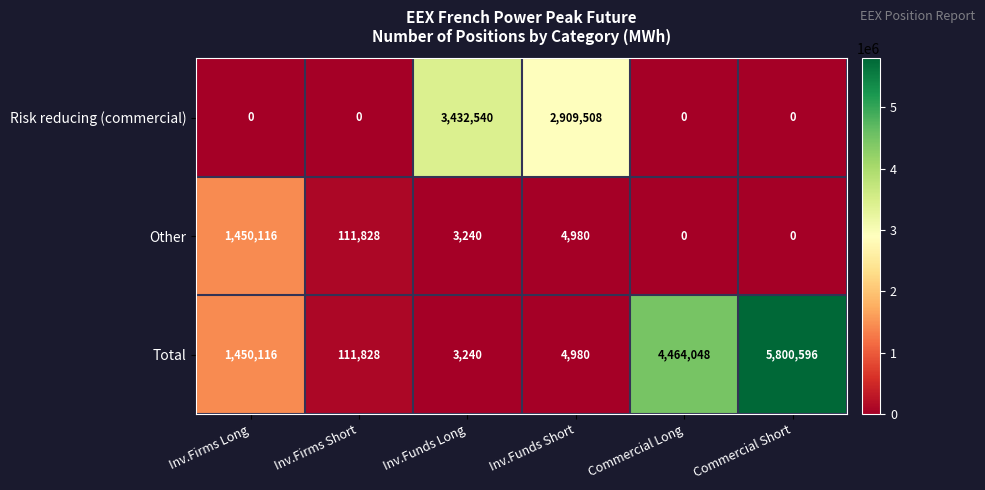

Is the value of Risk reducing (commercial) at Commercial Long greater than the value of Other at Inv.Funds Short?

No